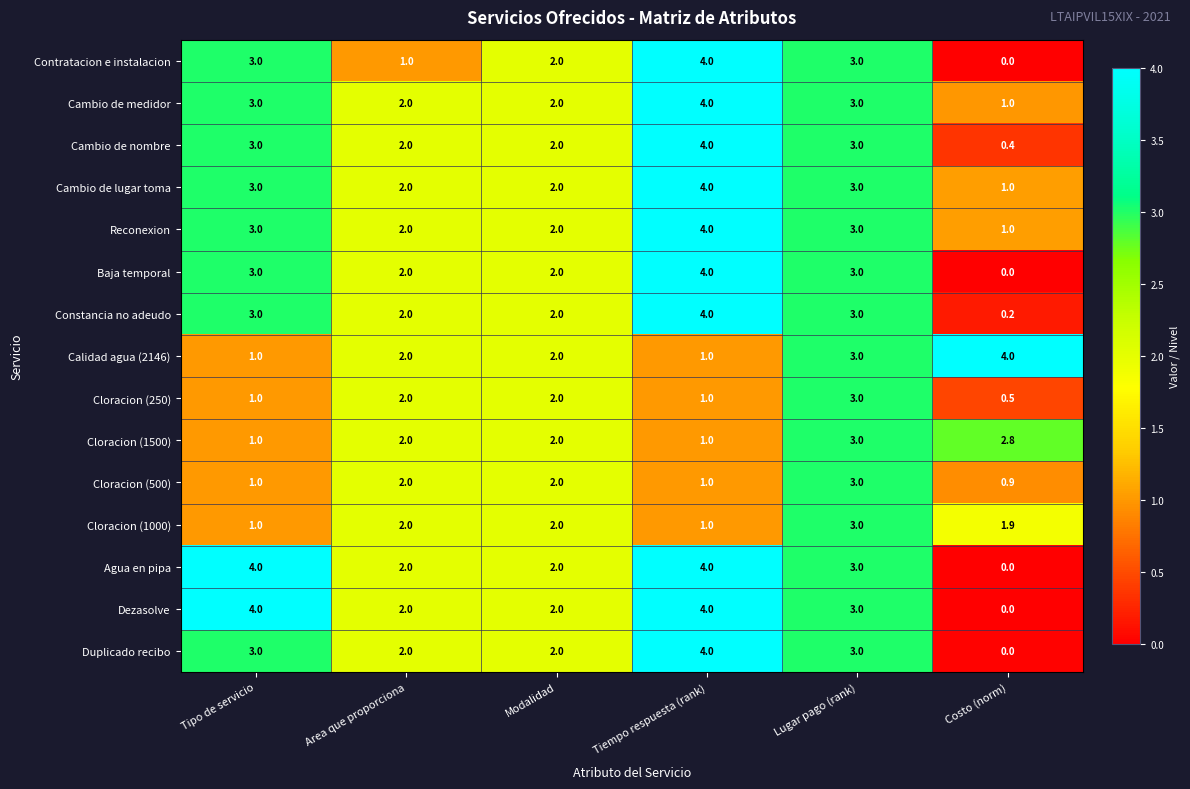

True or false: Cambio de nombre has a value of 3.0 at Lugar pago (rank).

True